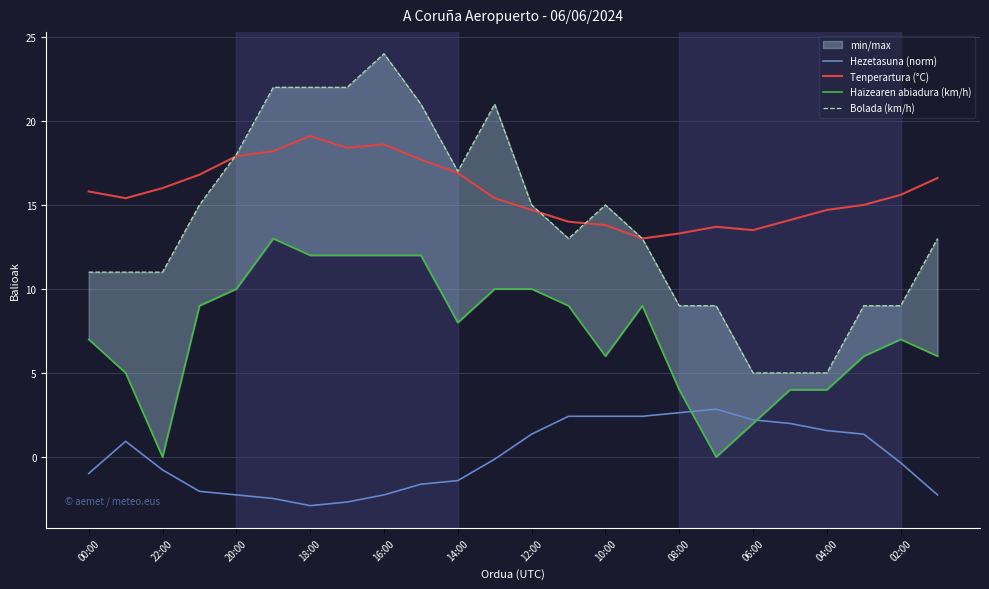

What is the lowest value of the Hezetasuna (norm) series?

-2.9